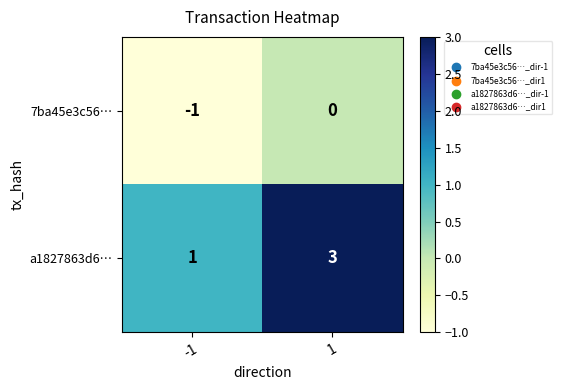

Which series changed the most between -1 and 1?

a1827863d6…